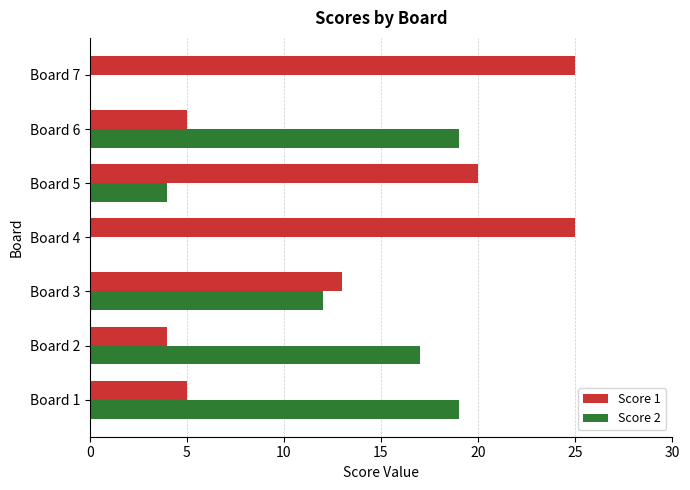

What are all the series names shown in the legend?

Score 1, Score 2